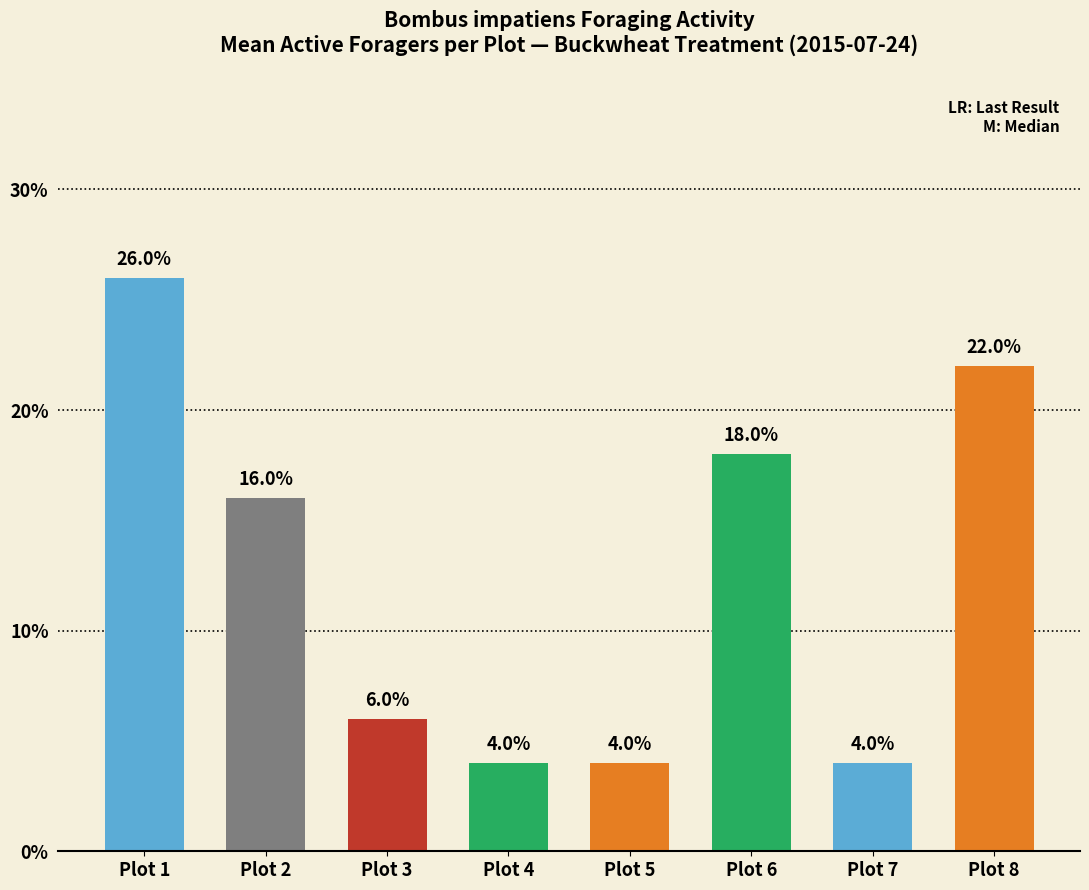

What is the value of the 1st bar from the left?

26